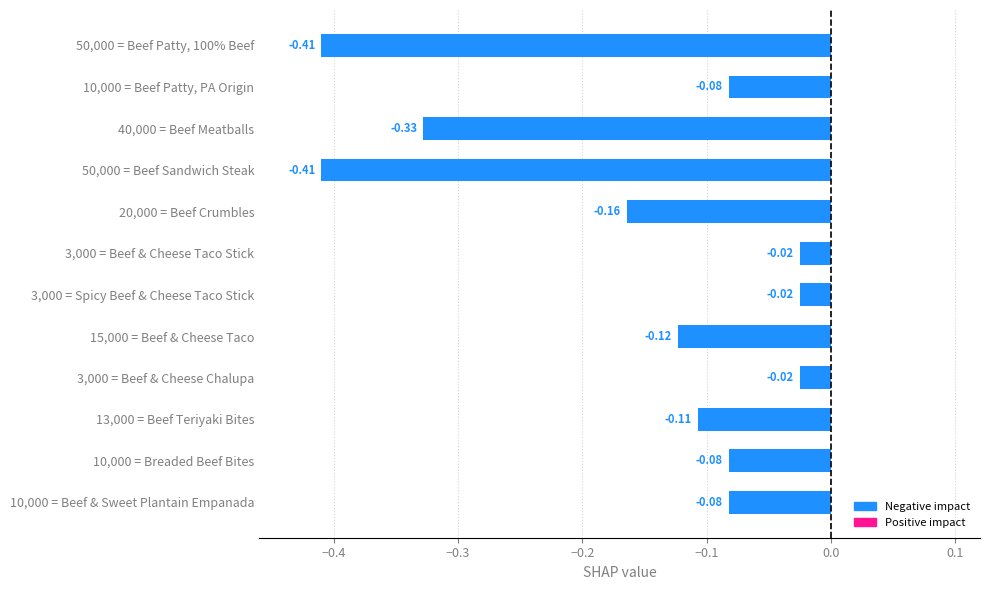

What is the change in value from 40,000 = Beef Meatballs to 3,000 = Spicy Beef & Cheese Taco Stick?

+0.3